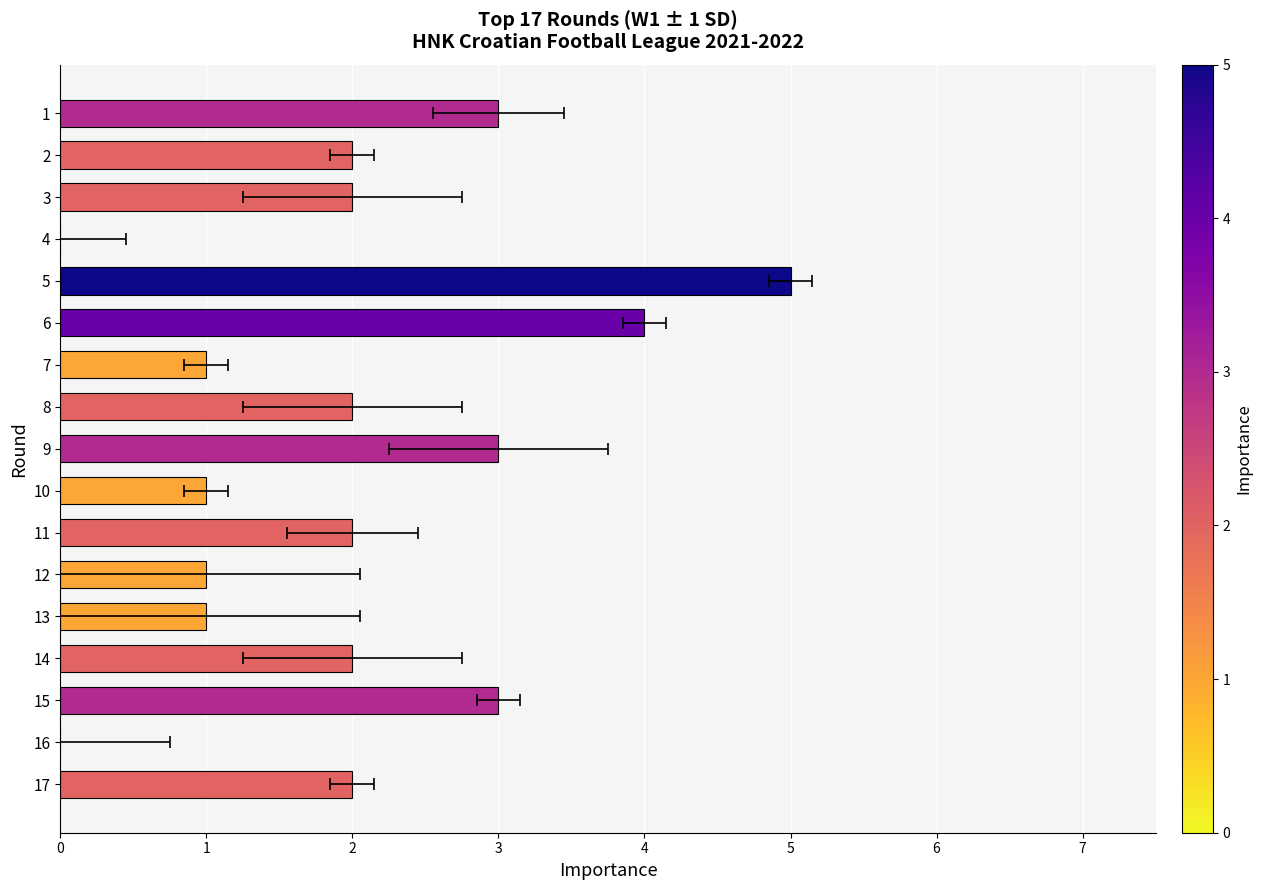

How many data points does each series have?

17